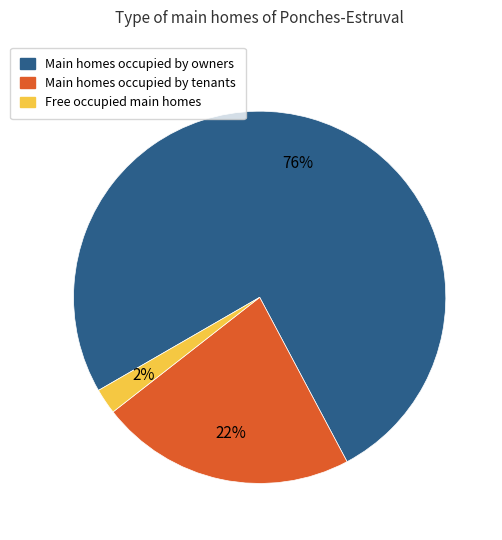

To the nearest percent, what is the average slice percentage?

33%